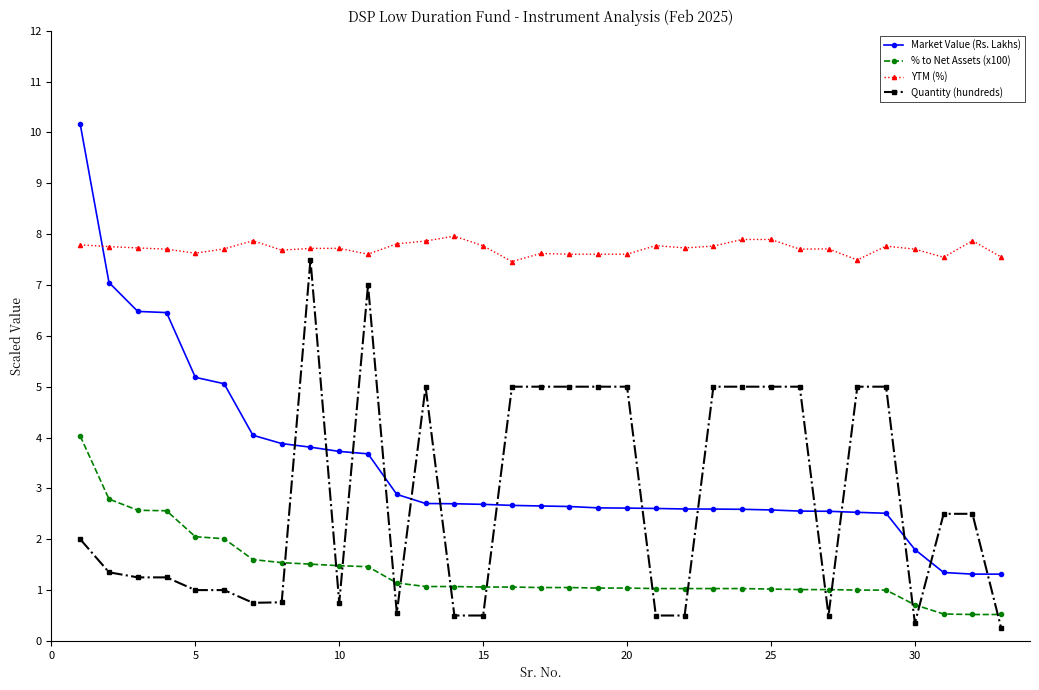

How many values in the Market Value (Rs. Lakhs) series exceed 2?

29